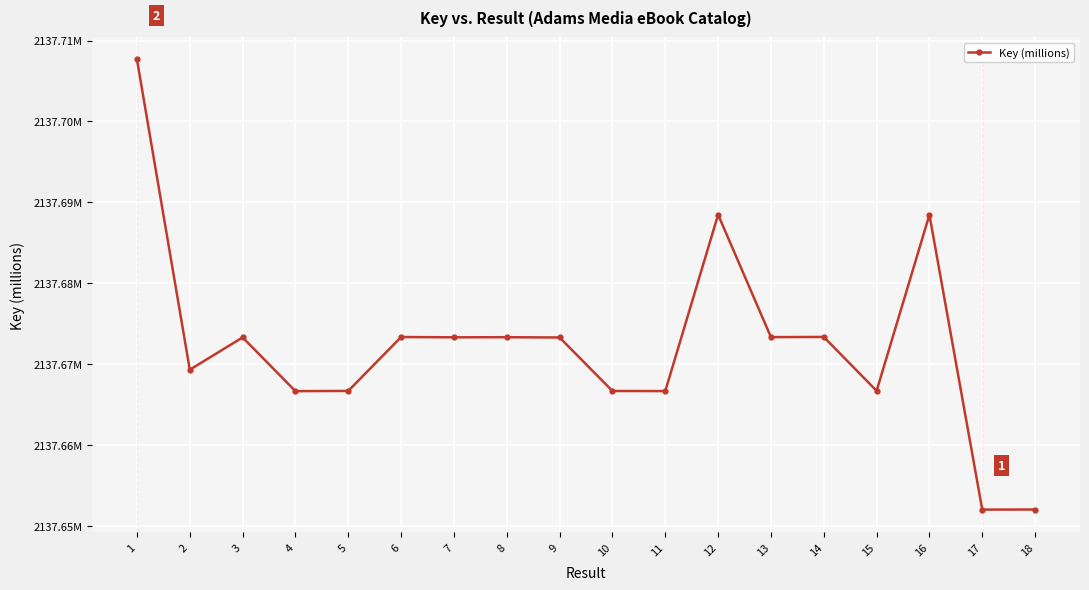

Is this an area chart (filled region under the line)?

No